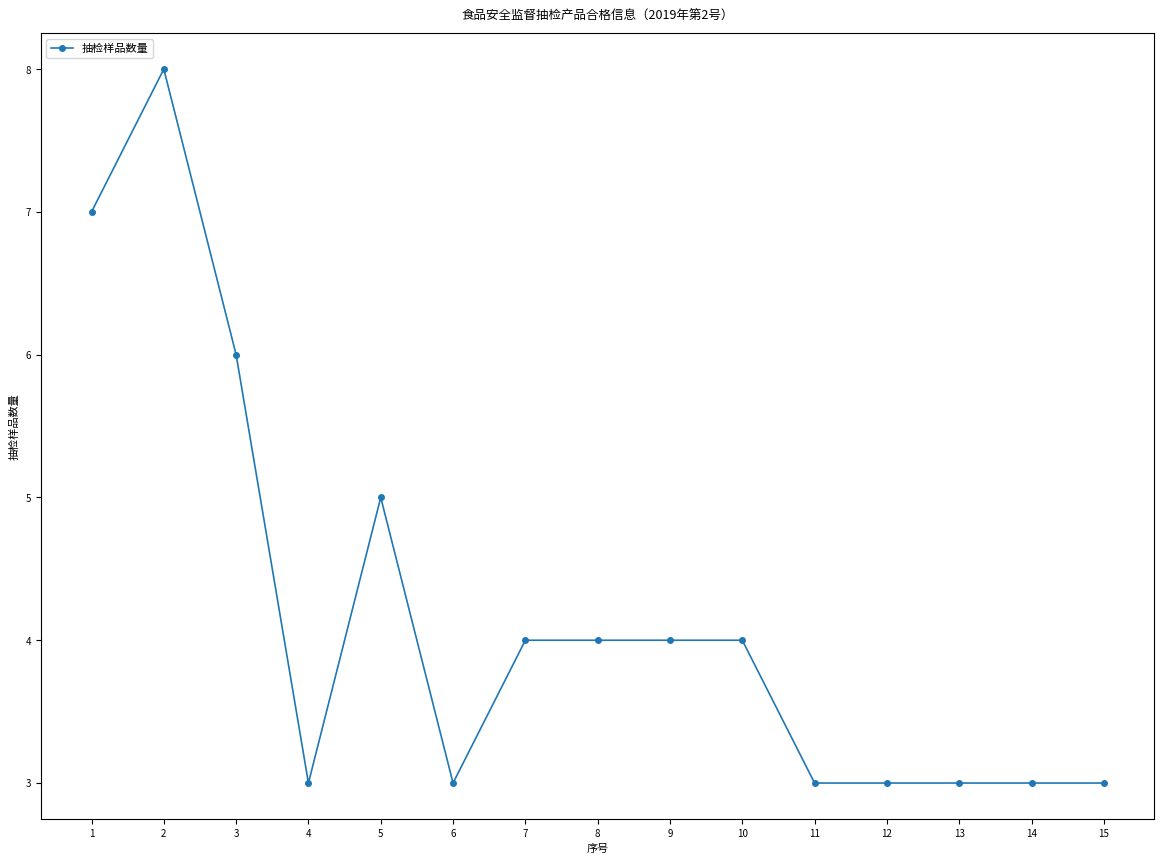

At which category does the data reach its first local valley?

4